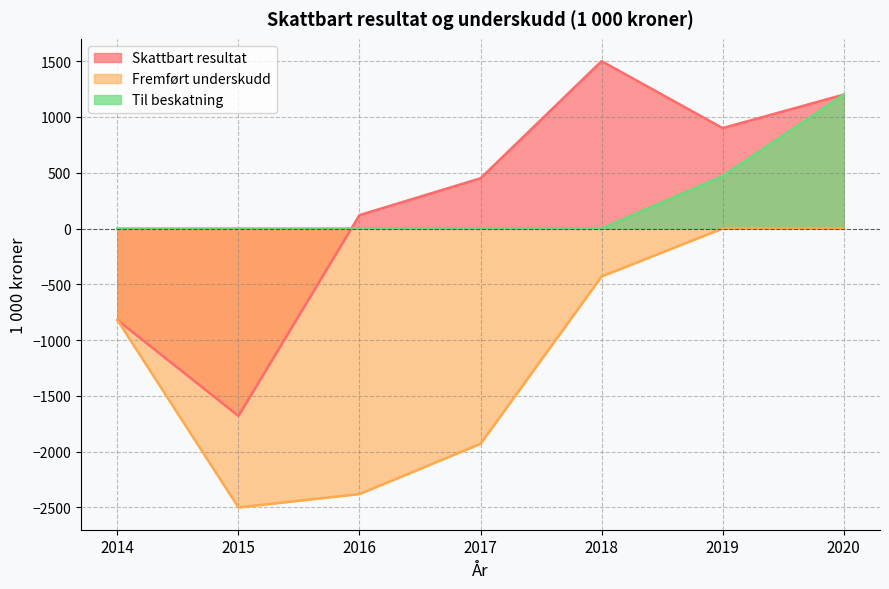

Is the value of Skattbart resultat at 2014 greater than the value of Til beskatning at 2014?

No